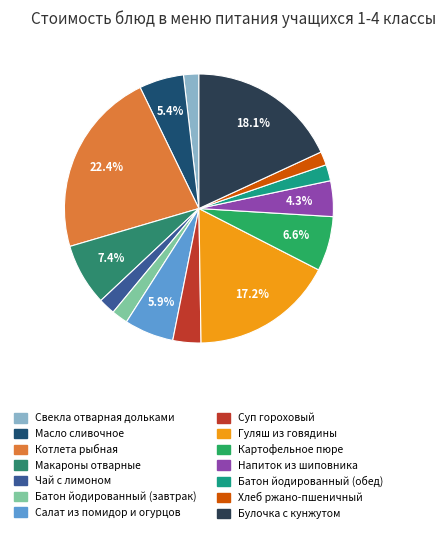

What percentage is the Гуляш из говядины slice, to the nearest percent?

17%